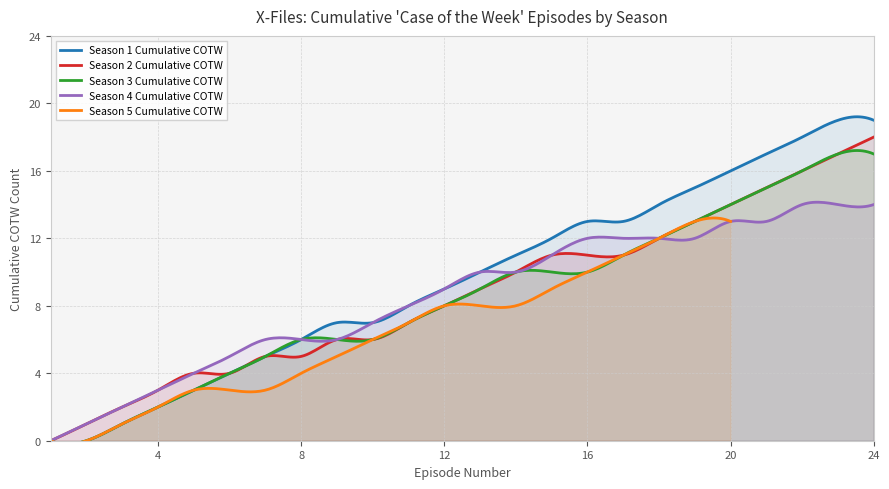

What is the highest value of the Season 2 Cumulative COTW series?

18.0